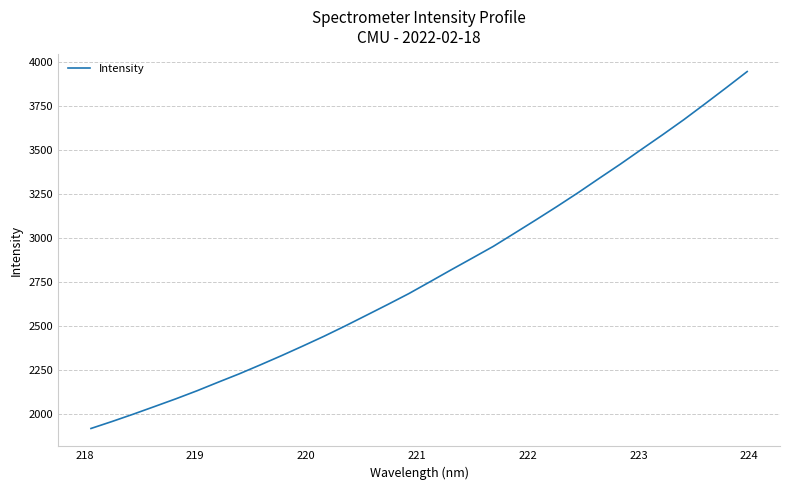

What is the maximum value shown in the chart?

3946.9